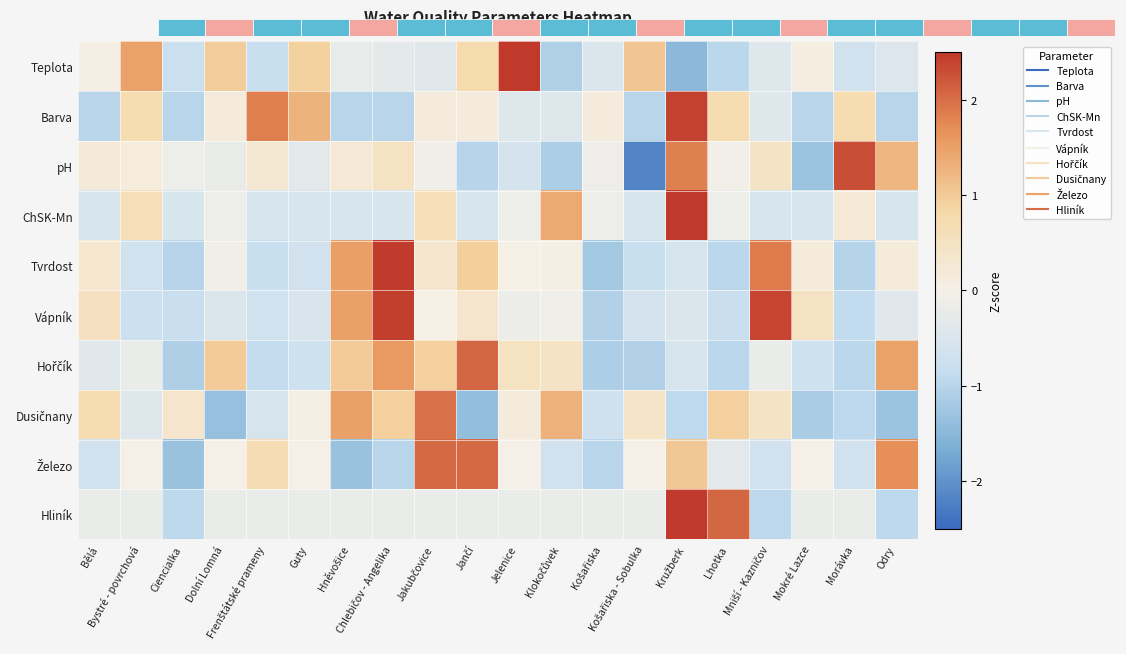

Which series has the widest spread of values?

pH